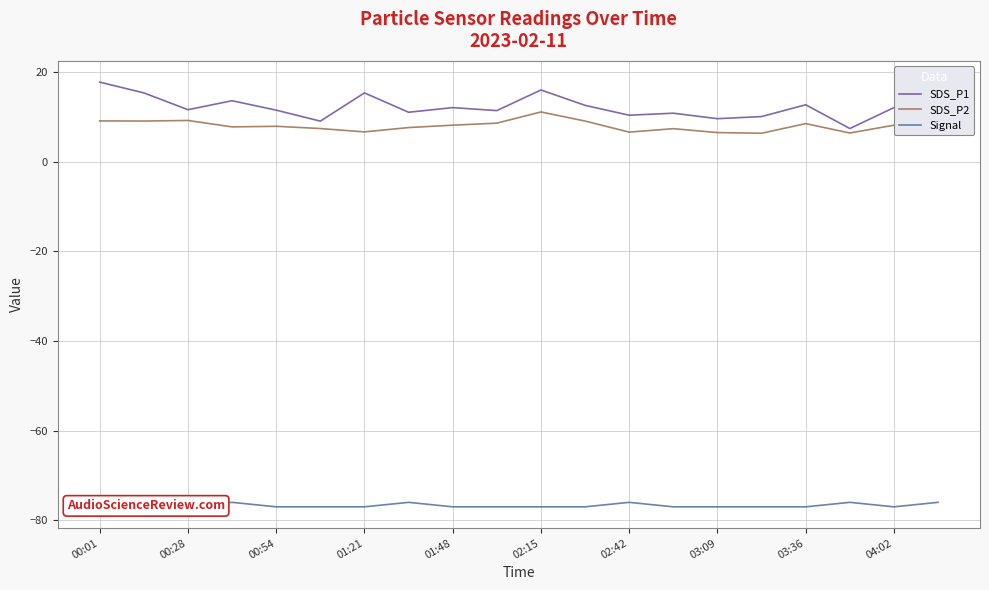

What is the maximum value for SDS_P2?

11.1